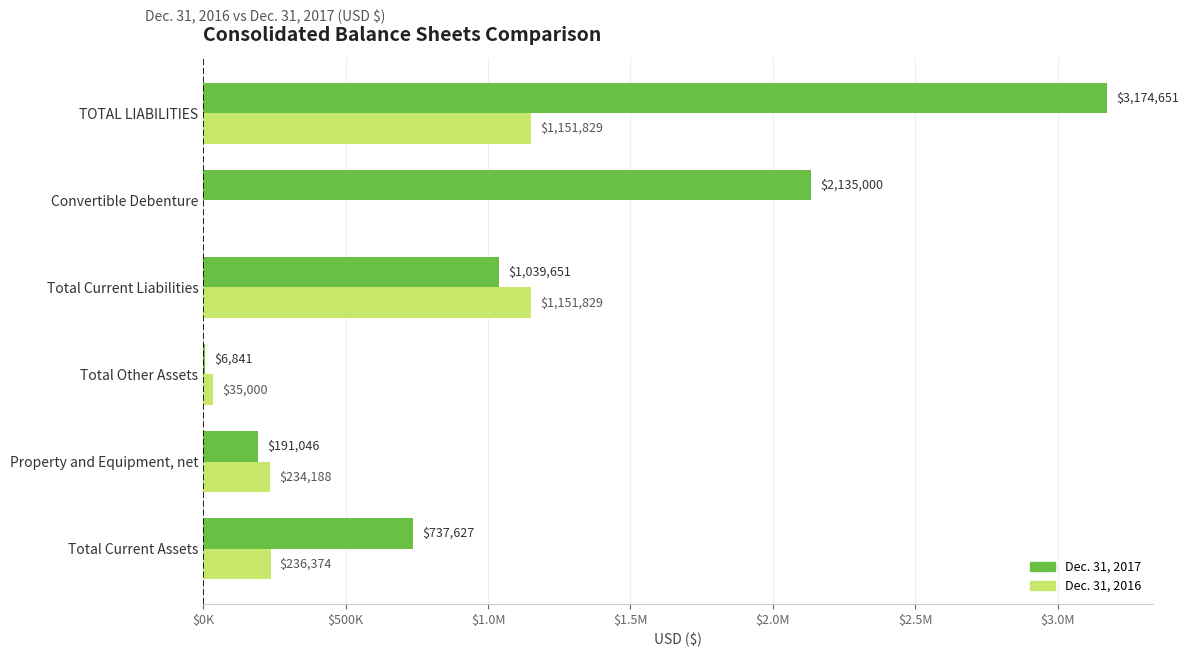

What are all the series names shown in the legend?

Dec. 31, 2017, Dec. 31, 2016